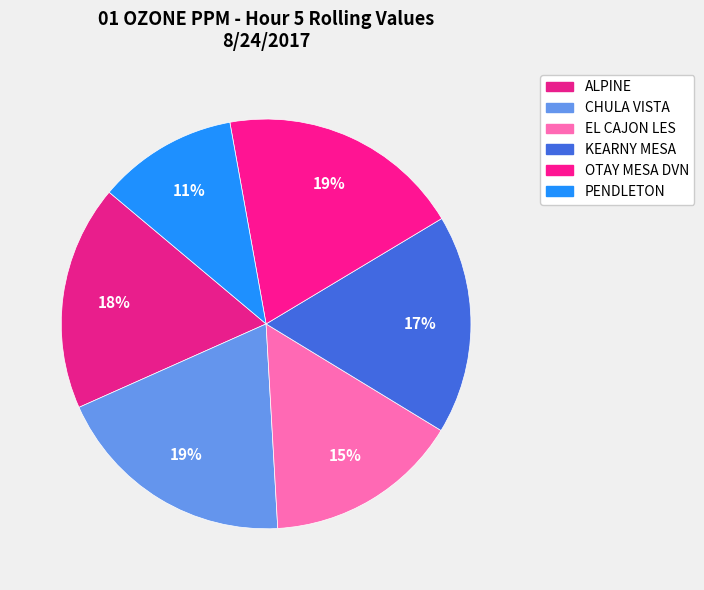

Count the number of slices in the pie.

6